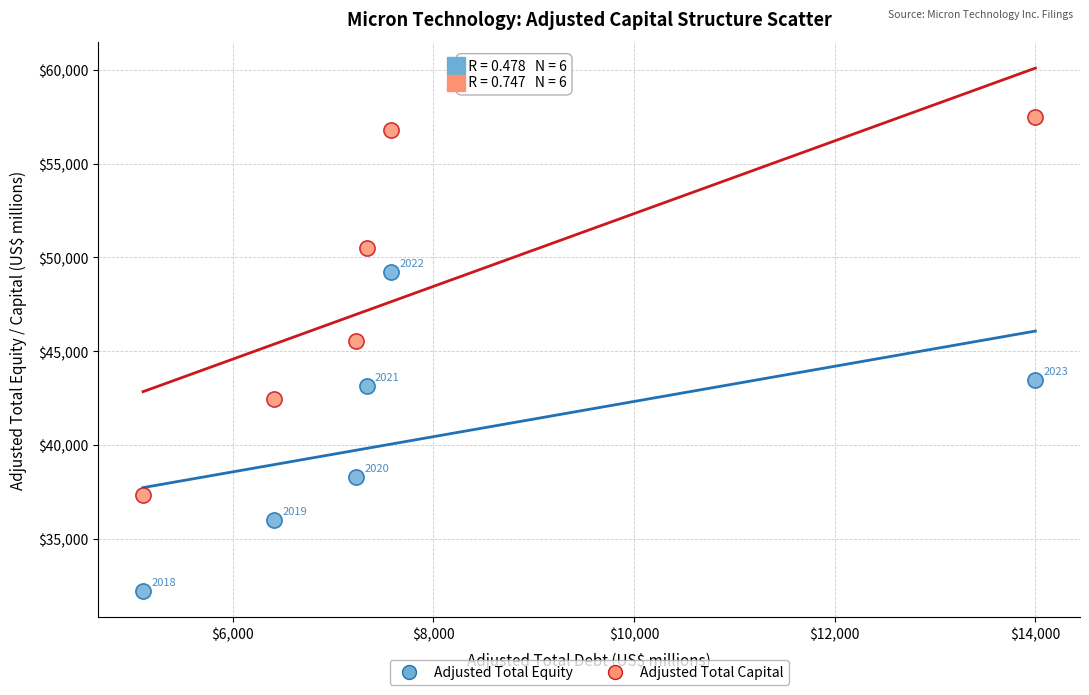

What are all the series names shown in the legend?

Adjusted Total Equity, Adjusted Total Capital